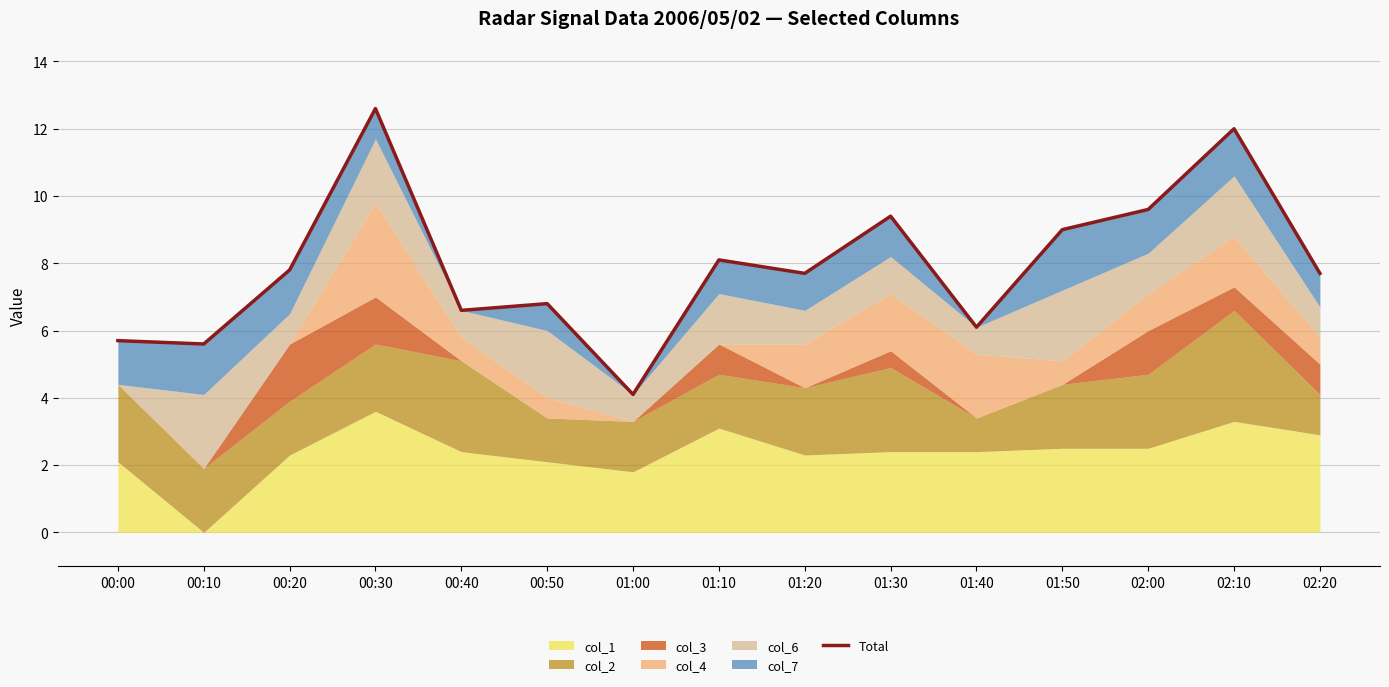

What is the value of the 8th point from the left?

8.1